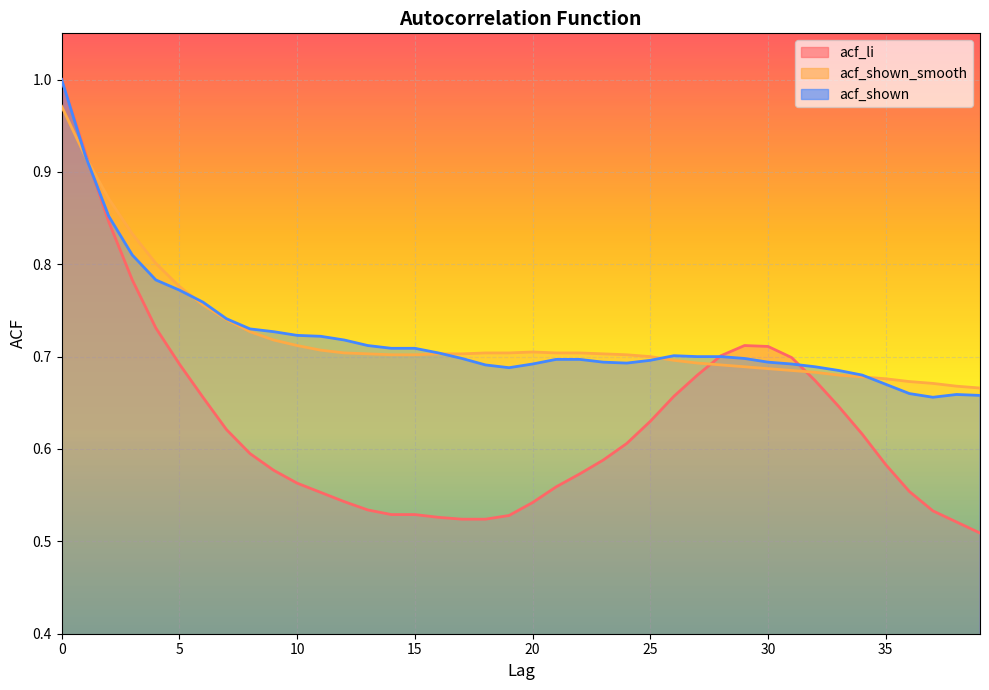

What is the smallest value displayed?

0.5